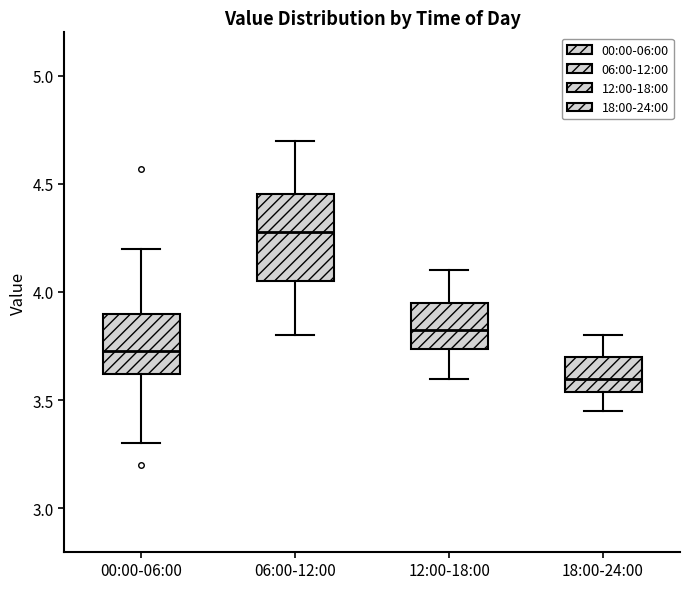

Which box is the tallest, from its lower edge to its upper edge?

06:00-12:00